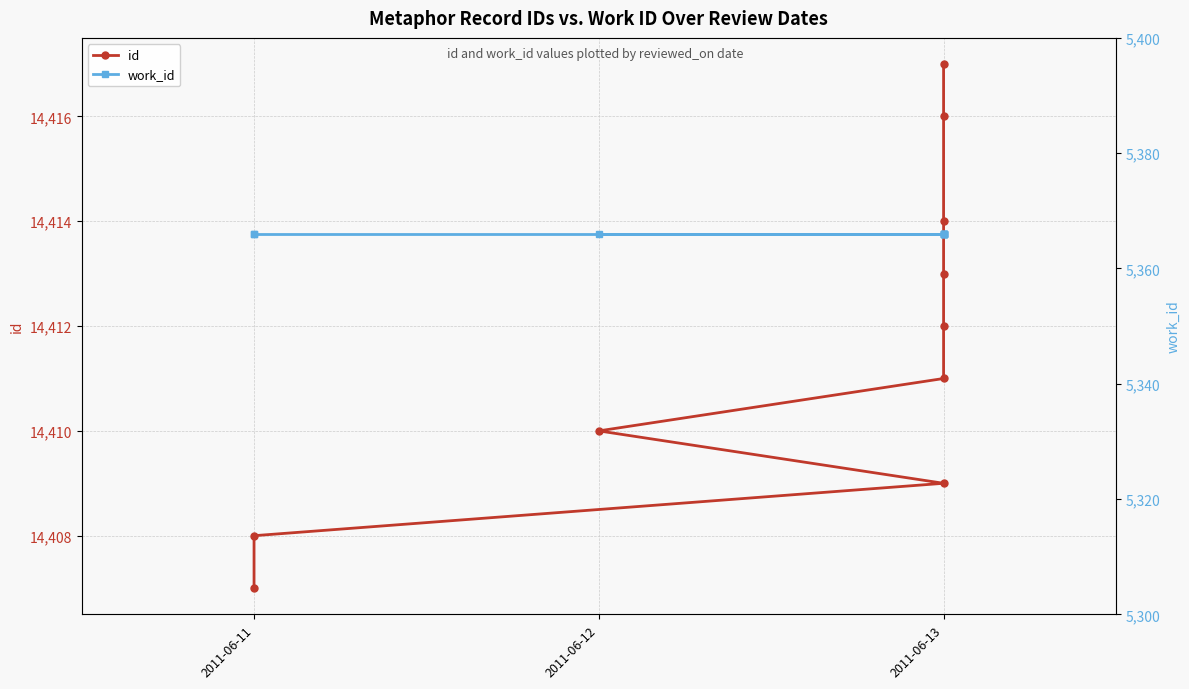

Count the number of data series in this chart.

2